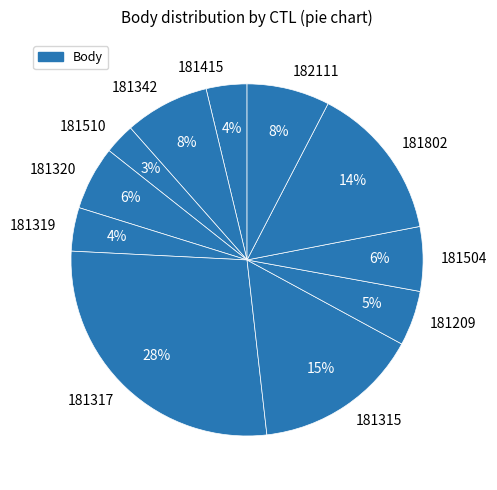

Does any single category account for the majority?

No